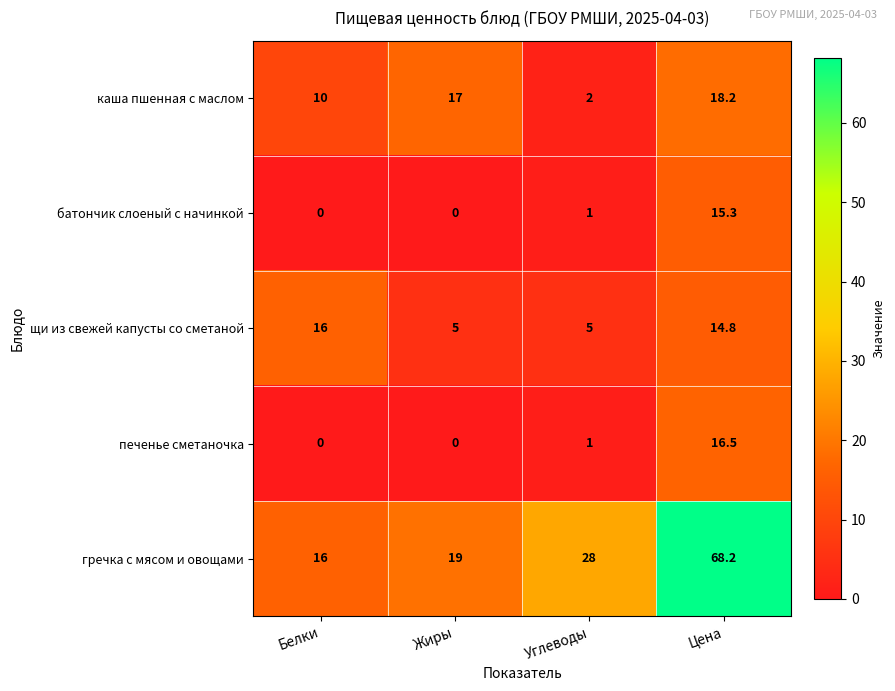

The value of печенье сметаночка at Цена is 27.2. True or false?

False